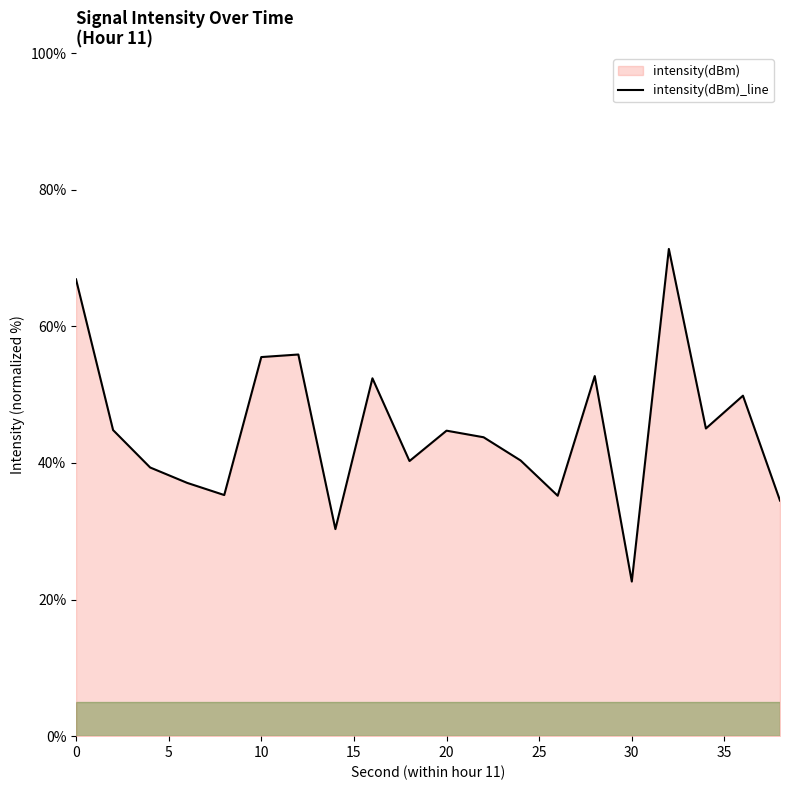

What is the difference between the maximum and minimum values?

48.7